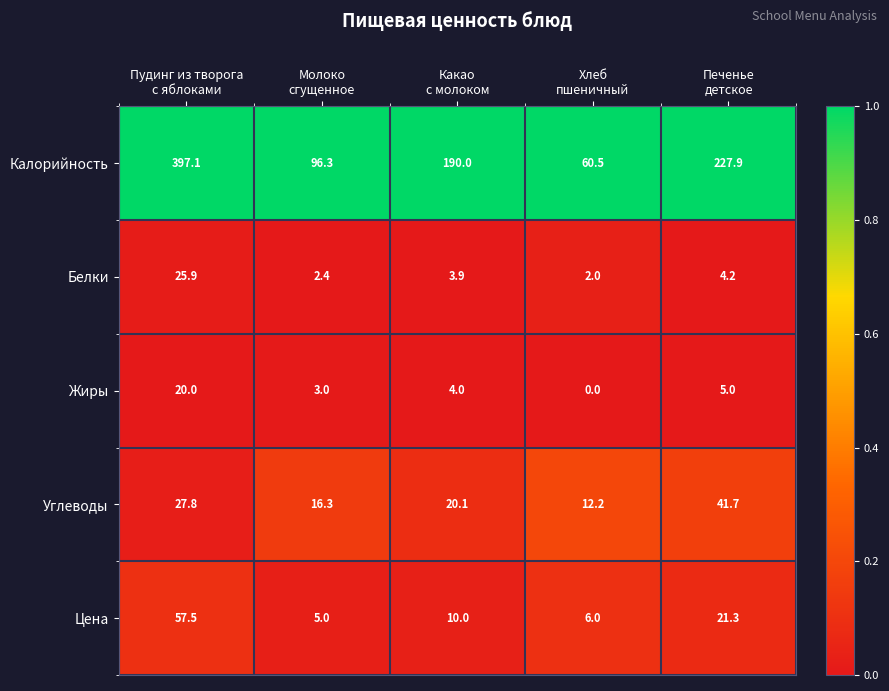

What is the average value of the Калорийность series?

194.4